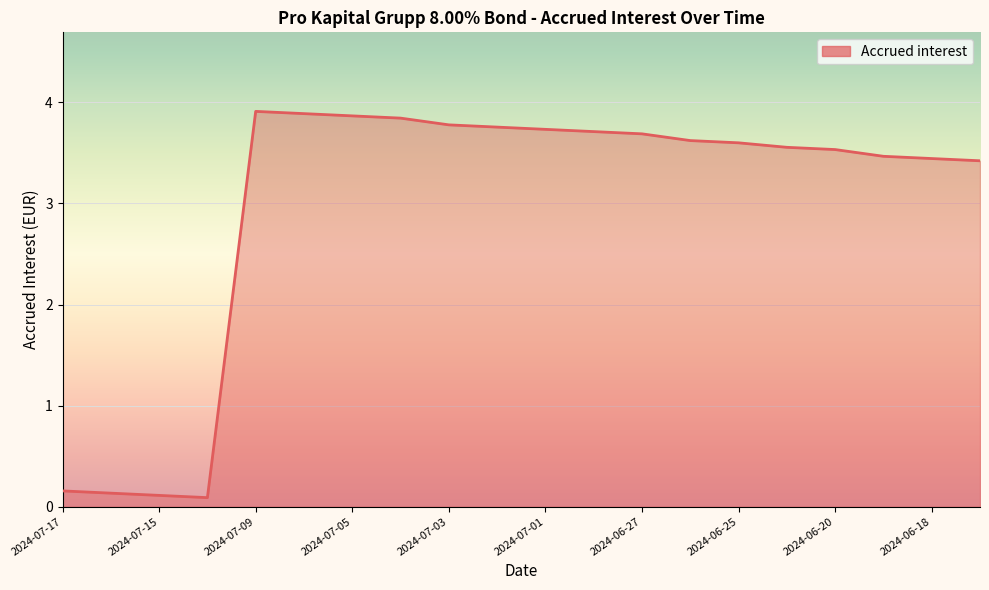

What is the difference between the maximum and minimum values?

3.8